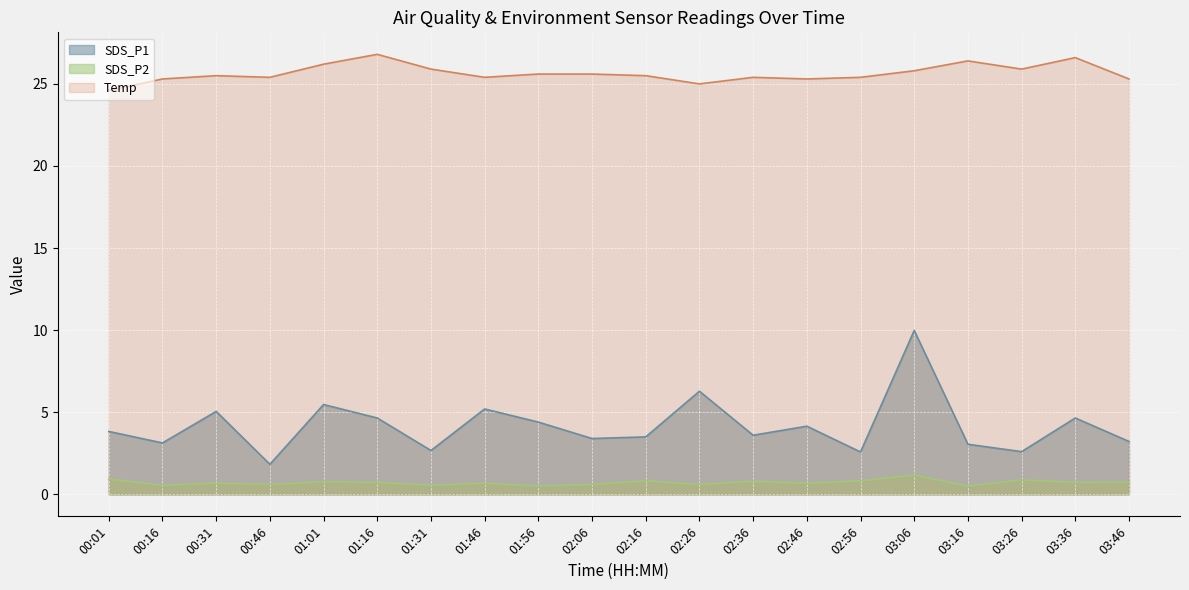

Reading left to right, list all the values displayed in this chart.

SDS_P1: 3.8	3.1	5.0	1.8	5.5	4.7	2.7	5.2	4.4	3.4	3.5	6.3	3.6	4.2	2.6	10.0	3.0	2.6	4.7	3.2
SDS_P2: 0.9	0.6	0.7	0.6	0.8	0.7	0.6	0.7	0.5	0.6	0.8	0.6	0.8	0.7	0.8	1.2	0.5	0.9	0.7	0.8
Temp: 24.6	25.3	25.5	25.4	26.2	26.8	25.9	25.4	25.6	25.6	25.5	25.0	25.4	25.3	25.4	25.8	26.4	25.9	26.6	25.3